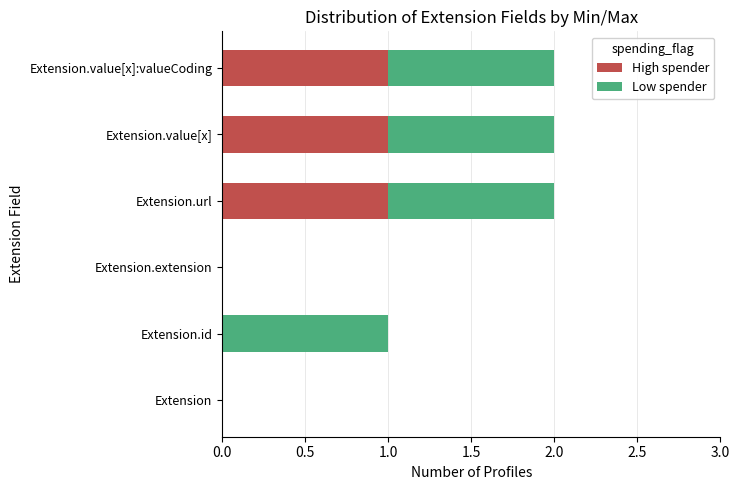

What is the sum of all High spender values?

3